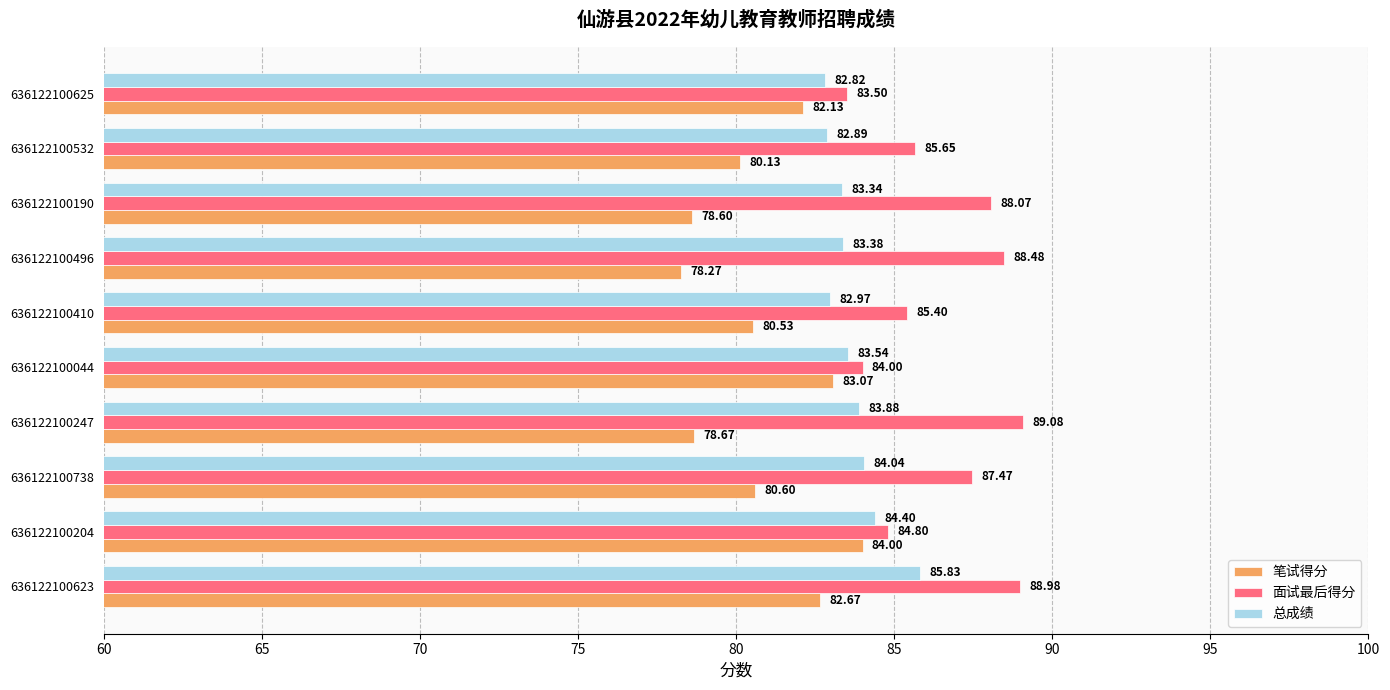

Which series has the largest range (max minus min)?

笔试得分